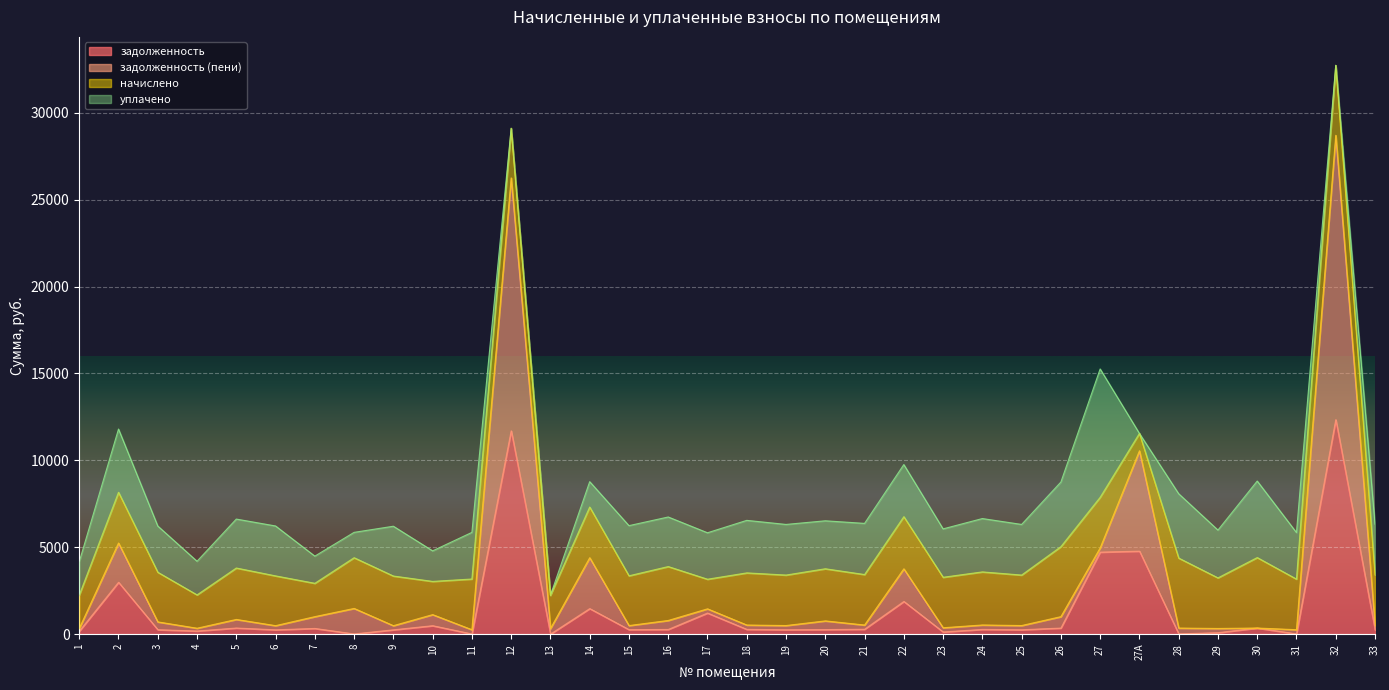

At which category is the sum across all series the highest?

32